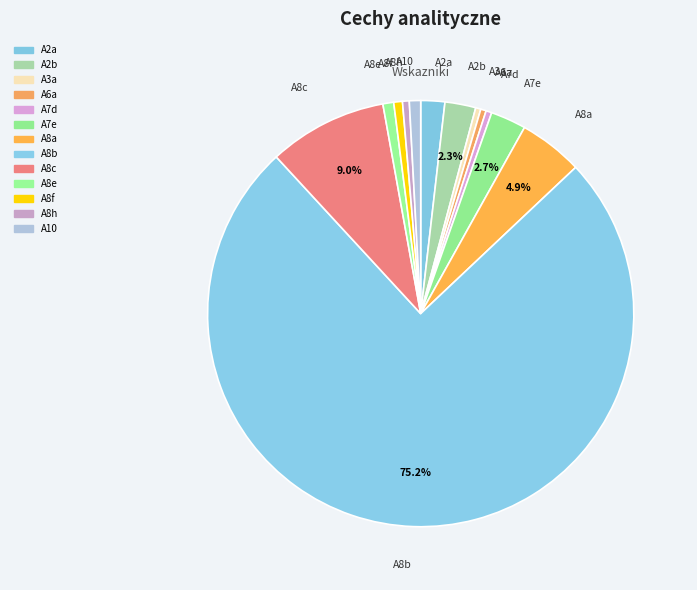

Count the number of slices in the pie.

13